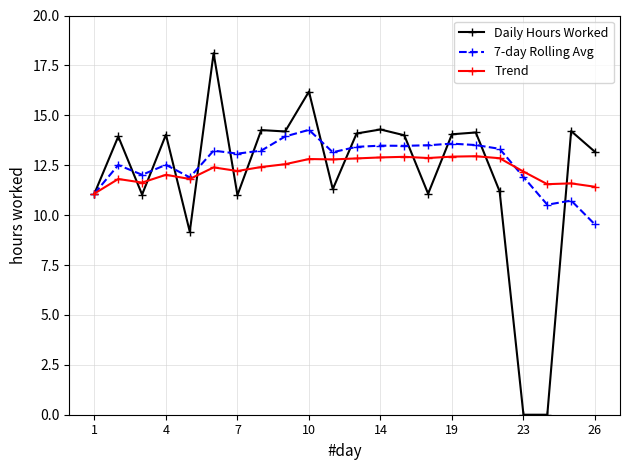

What is the value of the Daily Hours Worked point at the 22nd from the left?

13.2